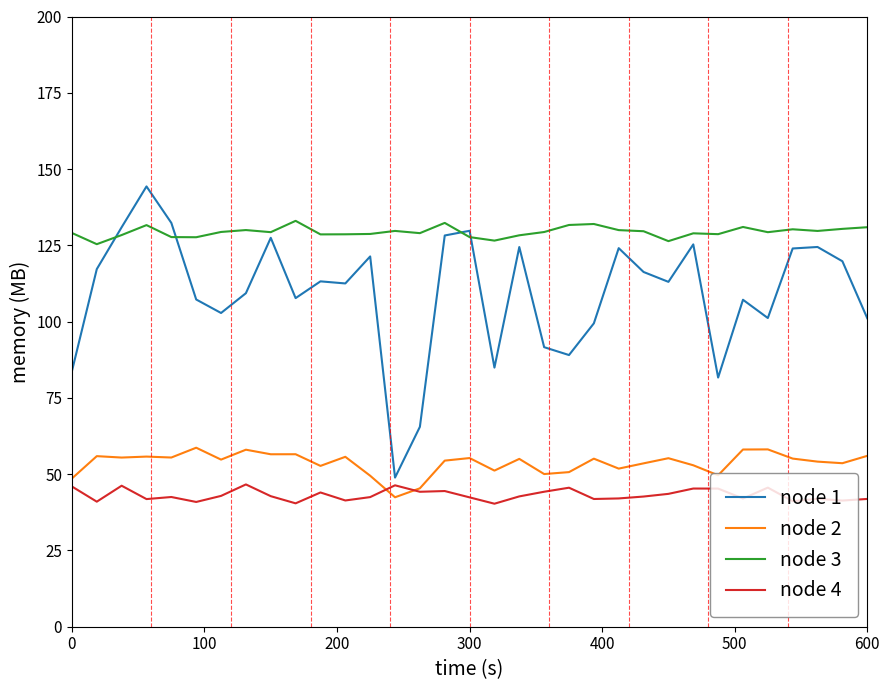

What is the difference between the maximum and minimum values in the node 2 series?

16.2